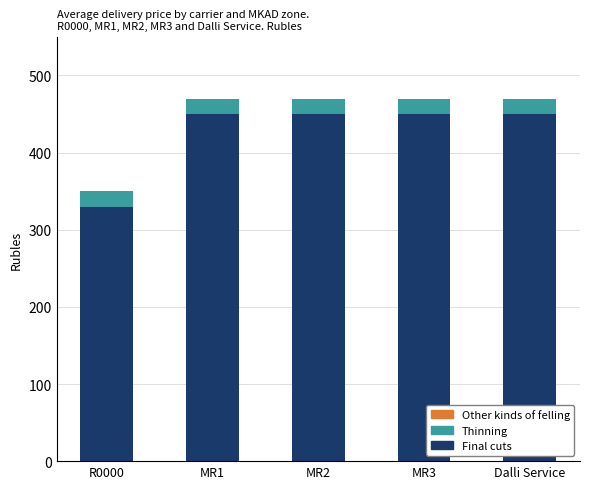

What is the maximum value for Final cuts?

450